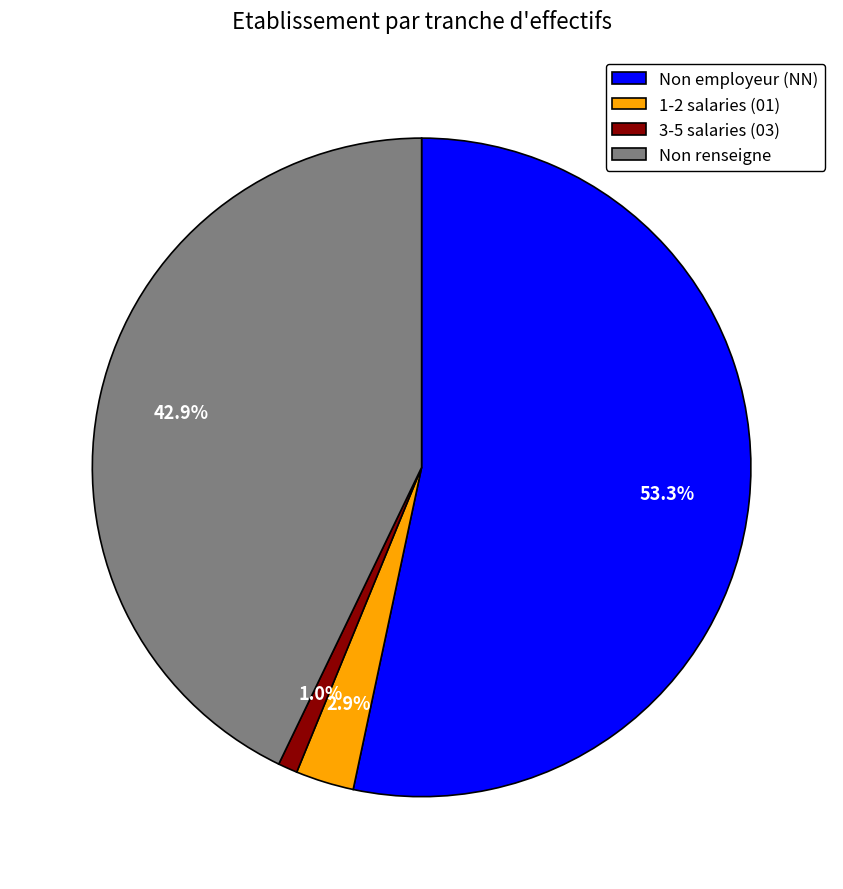

Which category has the biggest portion of the pie?

Non employeur (NN)